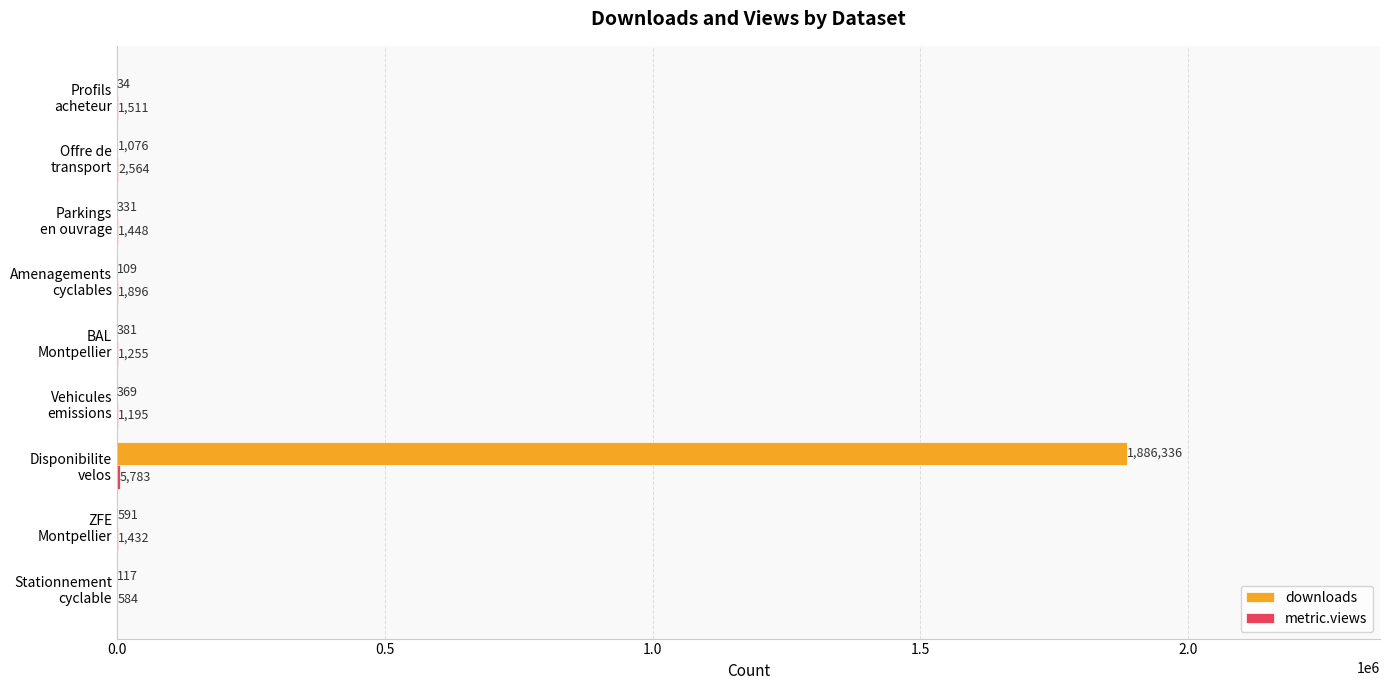

Which series has the largest range (max minus min)?

downloads